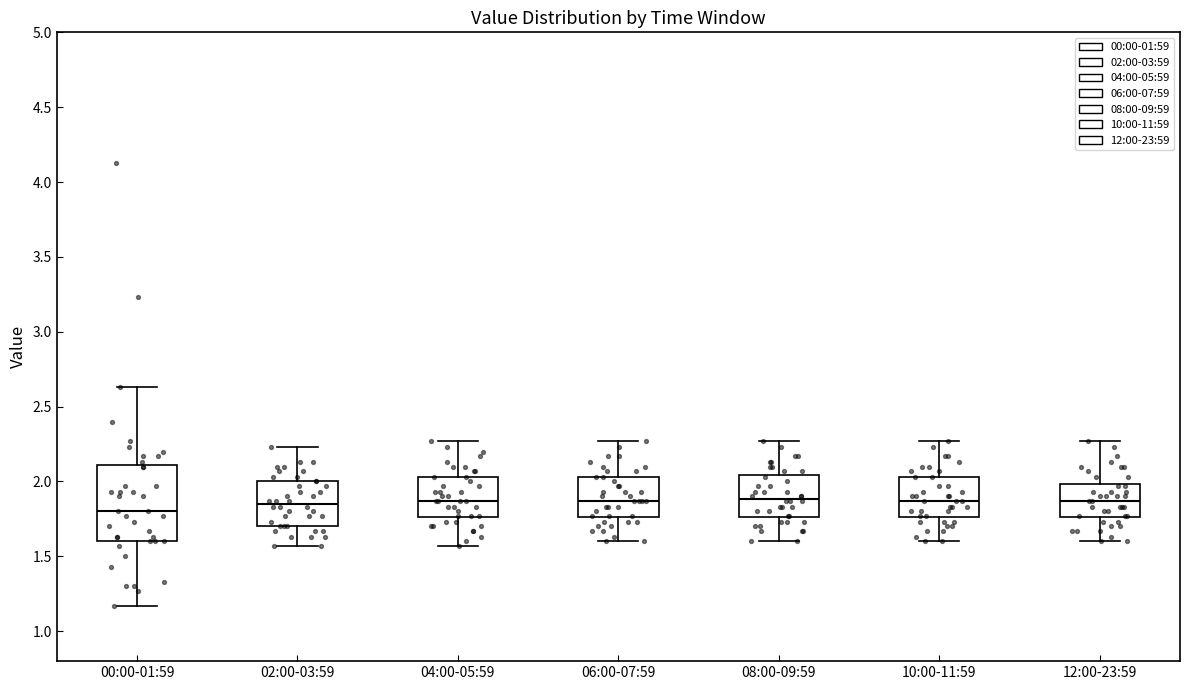

Reading left to right, transcribe this box plot: for each box, give where its median line is, the range the box spans, and where its two whiskers end, as read against the y-axis. The values are not printed on the chart, so give them approximately, as read against the axis.

00:00-01:59: median 1.80, box 1.60 to 2.10, whiskers 1.15 to 2.65
02:00-03:59: median 1.85, box 1.70 to 2.00, whiskers 1.55 to 2.25
04:00-05:59: median 1.85, box 1.75 to 2.05, whiskers 1.55 to 2.25
06:00-07:59: median 1.85, box 1.75 to 2.05, whiskers 1.60 to 2.25
08:00-09:59: median 1.90, box 1.75 to 2.05, whiskers 1.60 to 2.25
10:00-11:59: median 1.85, box 1.75 to 2.05, whiskers 1.60 to 2.25
12:00-23:59: median 1.85, box 1.75 to 2.00, whiskers 1.60 to 2.25